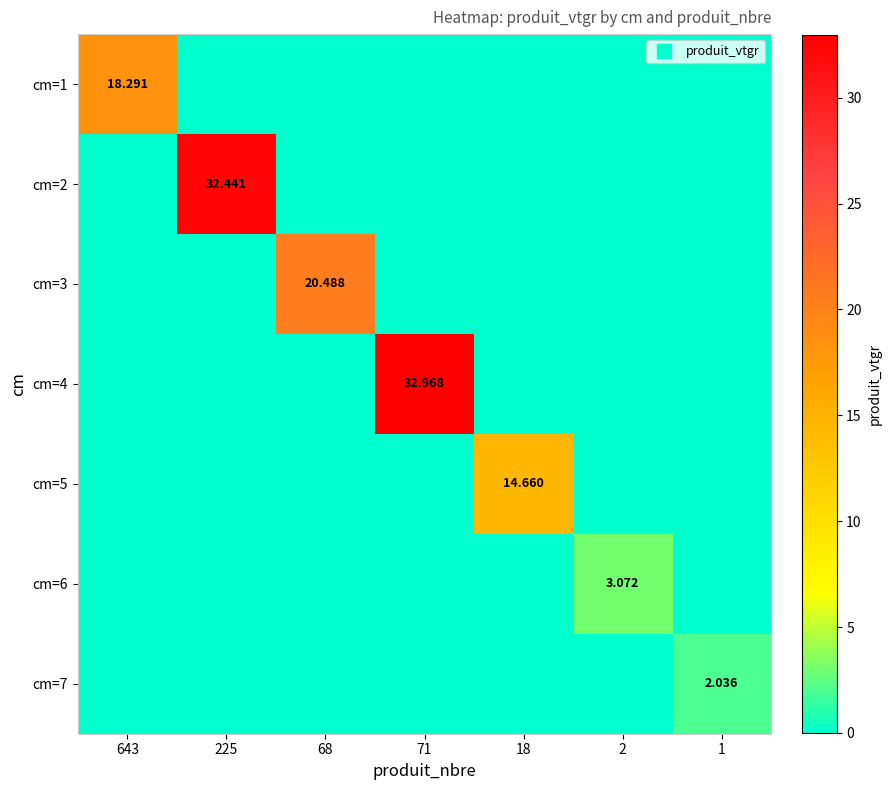

Which series changed the most between 68 and 18?

cm=3